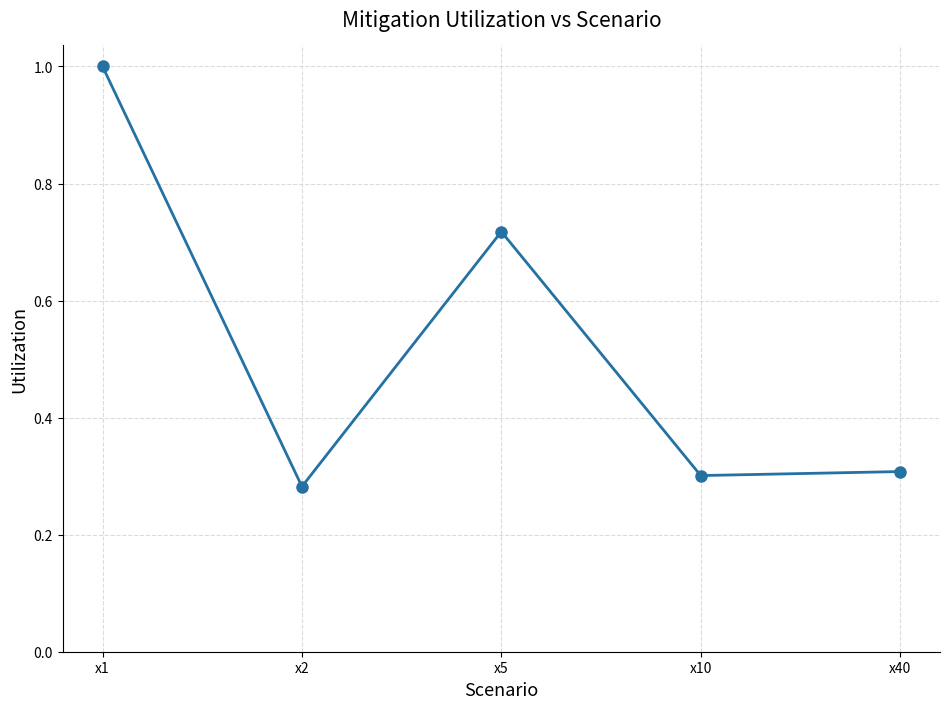

Is this an area chart (filled region under the line)?

No